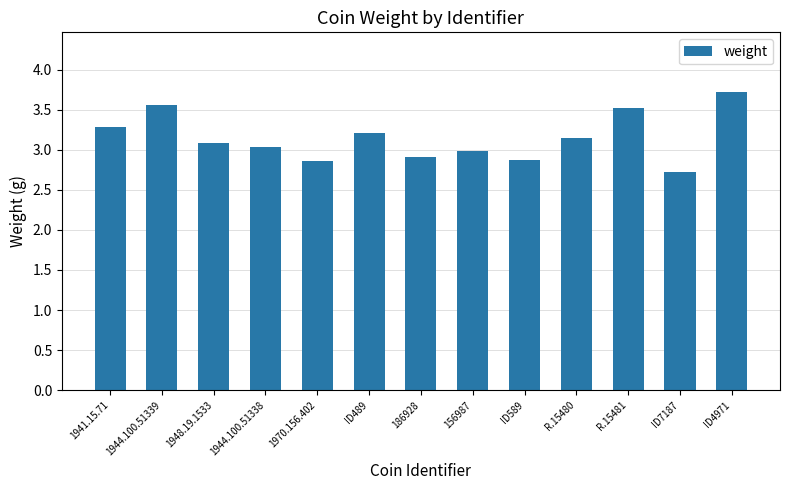

What is the change in value from 1941.15.71 to 1970.156.402?

-0.4